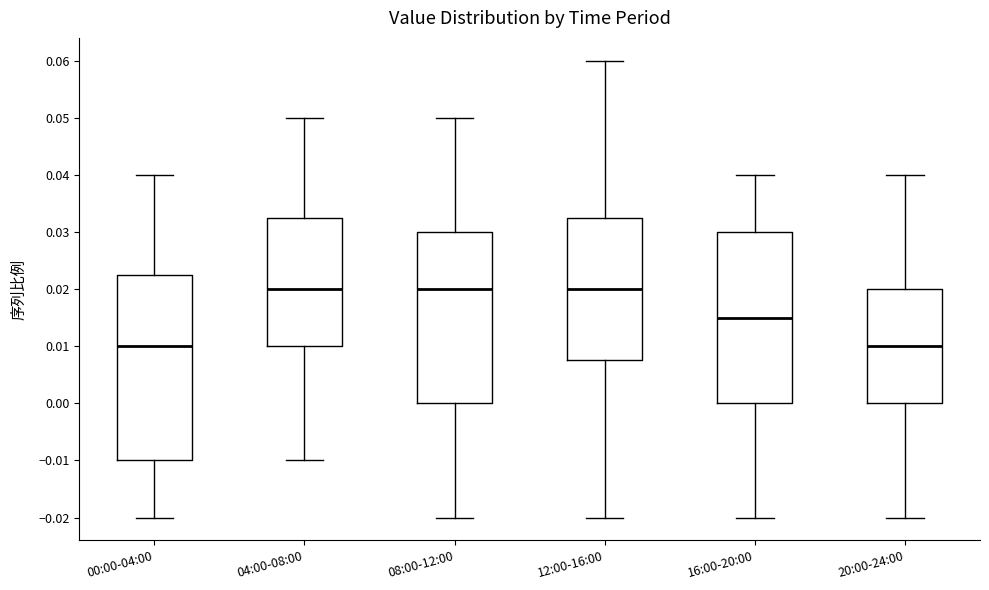

Where does the lower whisker of the box for 20:00-24:00 end on the y-axis? The values are not printed on the chart, so give them approximately, as read against the axis.

-0.020